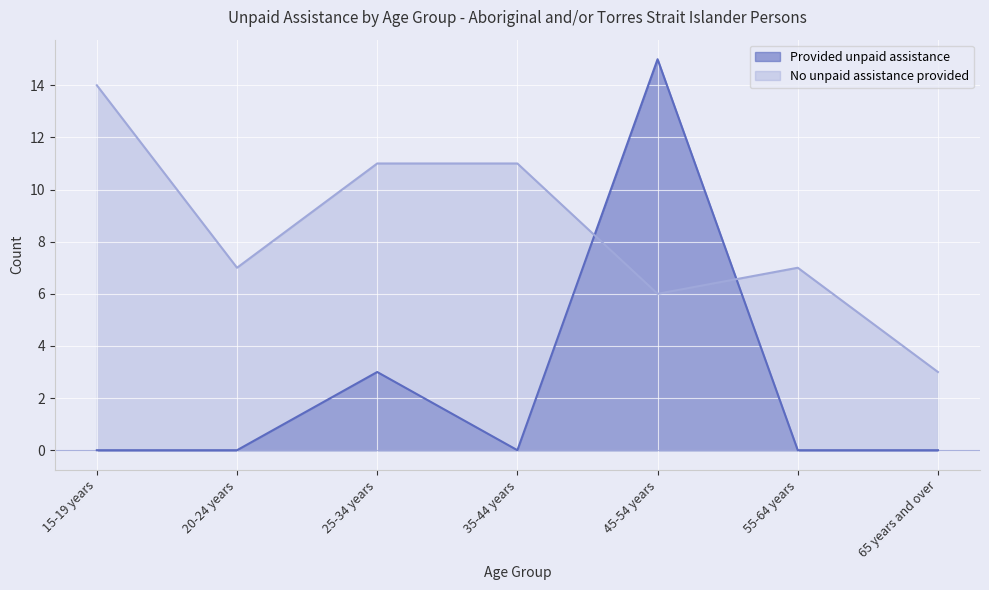

Which label corresponds to the largest value in the chart?

45-54 years